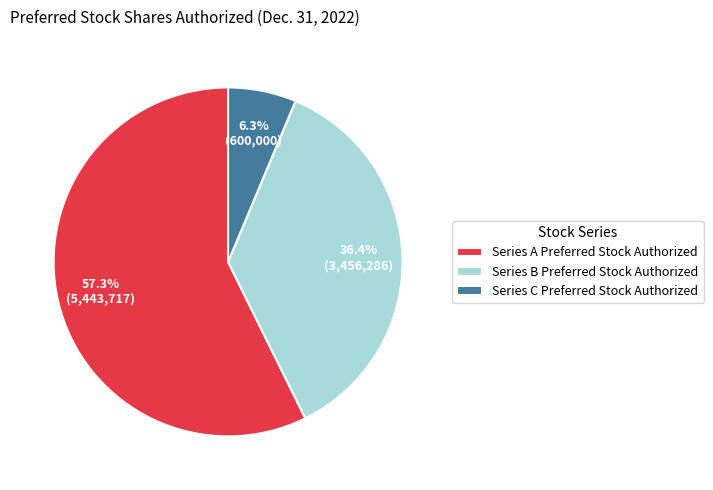

True or false: Series C Preferred Stock Authorized accounts for 1% of the total.

False